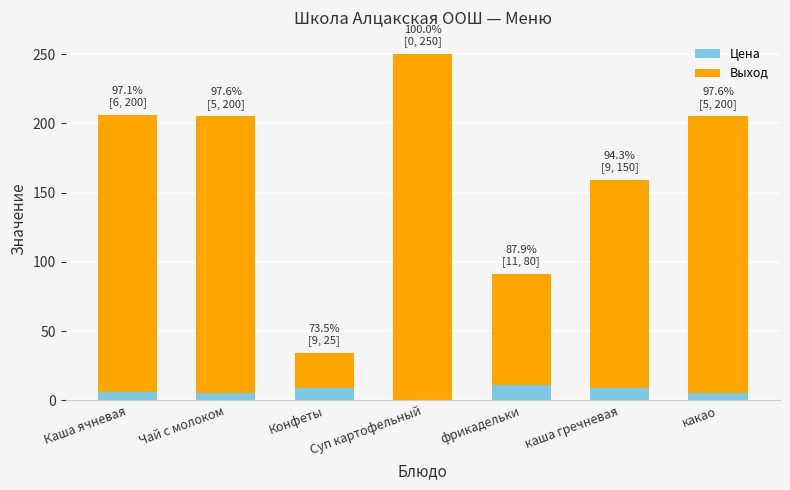

The value of Цена at фрикадельки is 11. True or false?

True